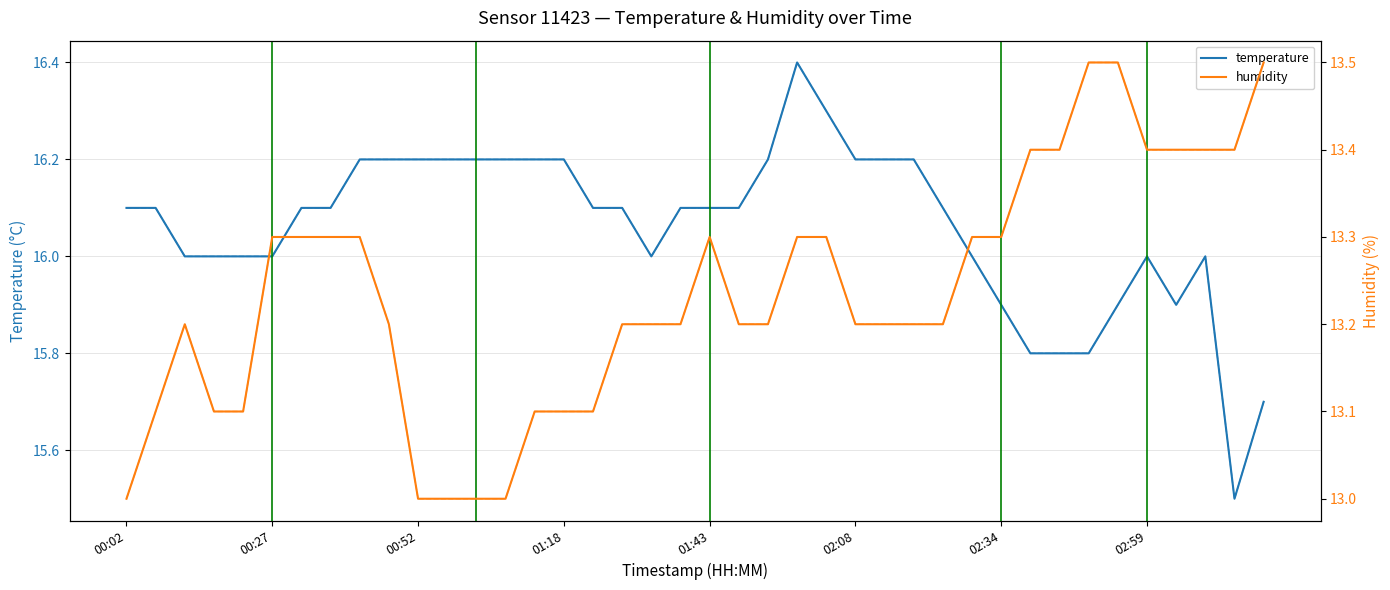

Does the chart have visible grid lines?

Yes